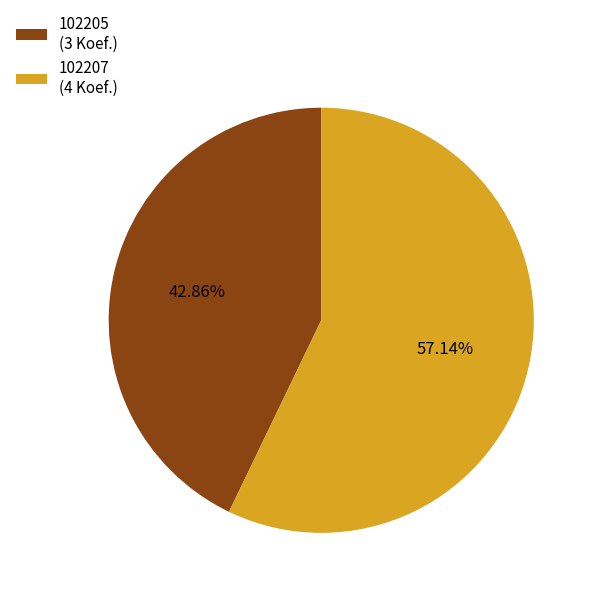

What percentage is the 102205 slice, to the nearest percent?

43%